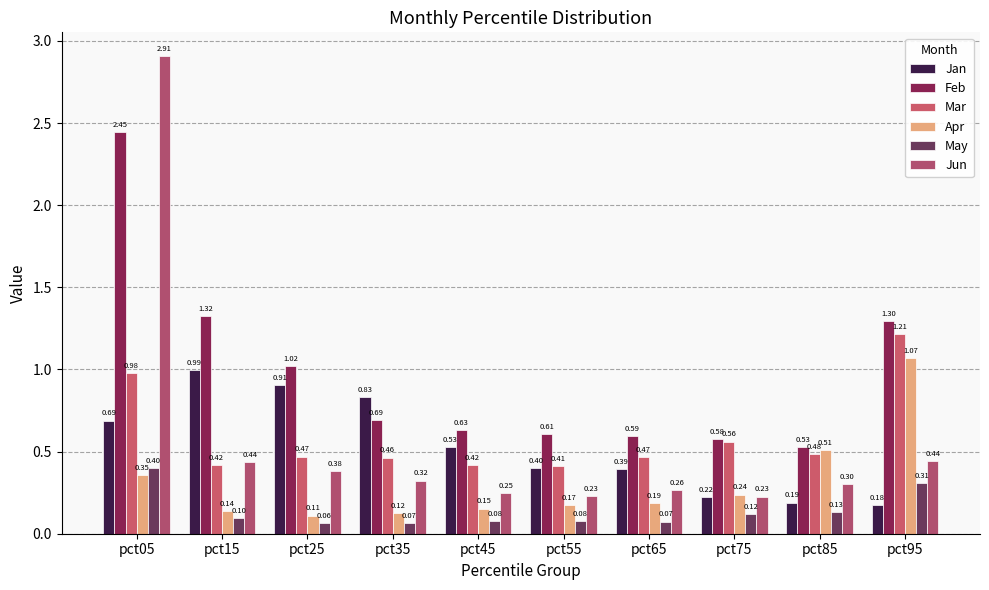

What is the lowest value of the Mar series?

0.4